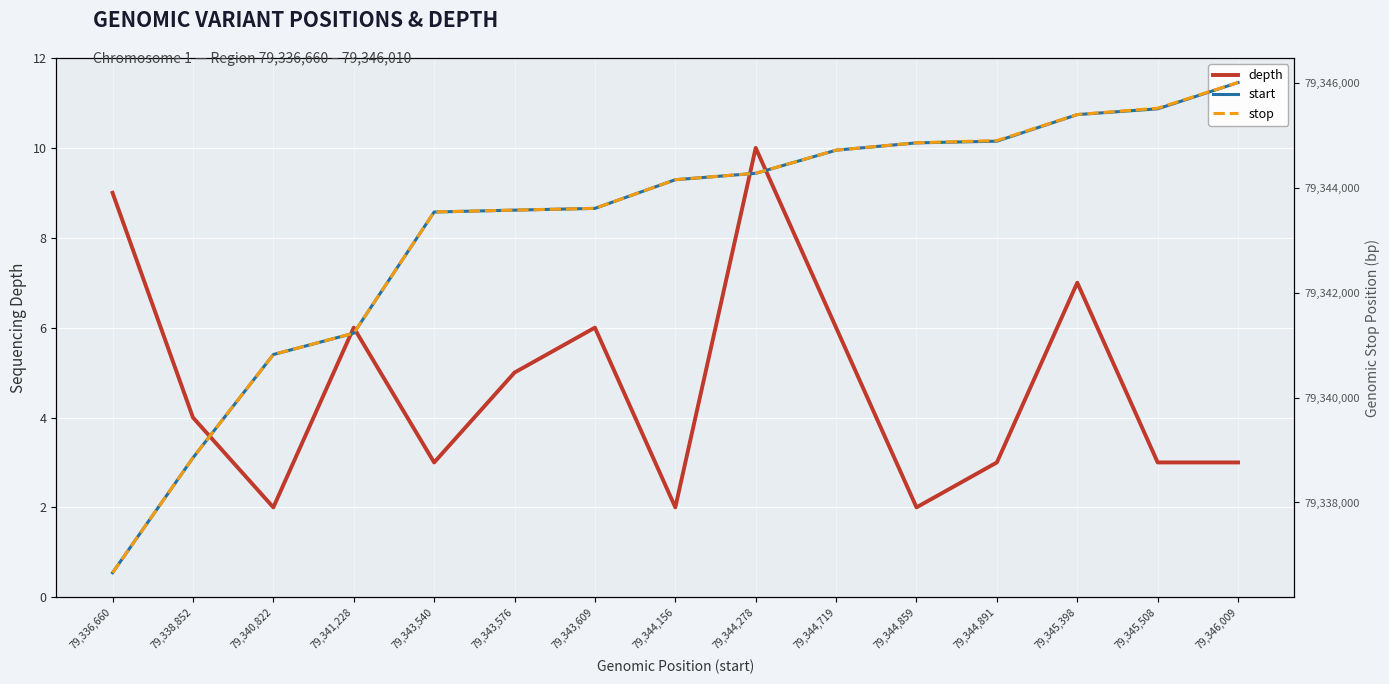

Rank the series at 79,344,156 from lowest to highest value.

depth, start, stop